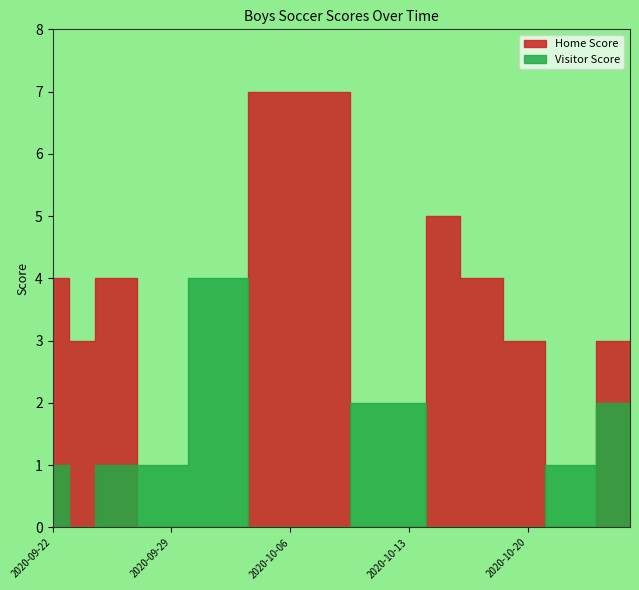

What is the highest value of the Visitor Score series?

4